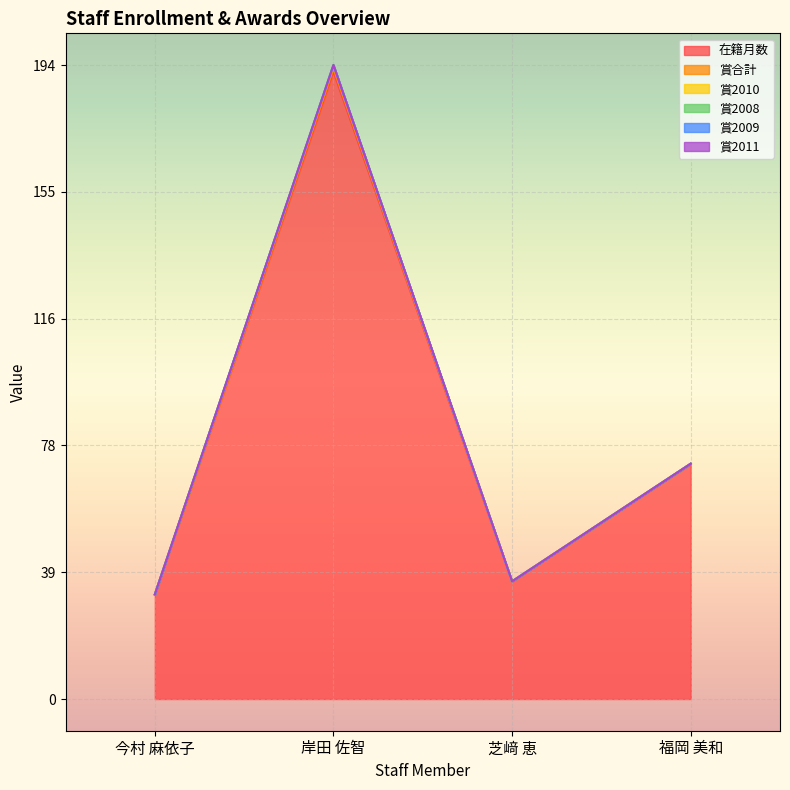

Reading left to right, transcribe all the data shown in this chart.

在籍月数: 今村 麻依子=32	岸田 佐智=192	芝﨑 恵=36	福岡 美和=72
賞合計: 今村 麻依子=0	岸田 佐智=1	芝﨑 恵=0	福岡 美和=0
賞2010: 今村 麻依子=0	岸田 佐智=1	芝﨑 恵=0	福岡 美和=0
賞2008: 今村 麻依子=0	岸田 佐智=0	芝﨑 恵=0	福岡 美和=0
賞2009: 今村 麻依子=0	岸田 佐智=0	芝﨑 恵=0	福岡 美和=0
賞2011: 今村 麻依子=0	岸田 佐智=0	芝﨑 恵=0	福岡 美和=0